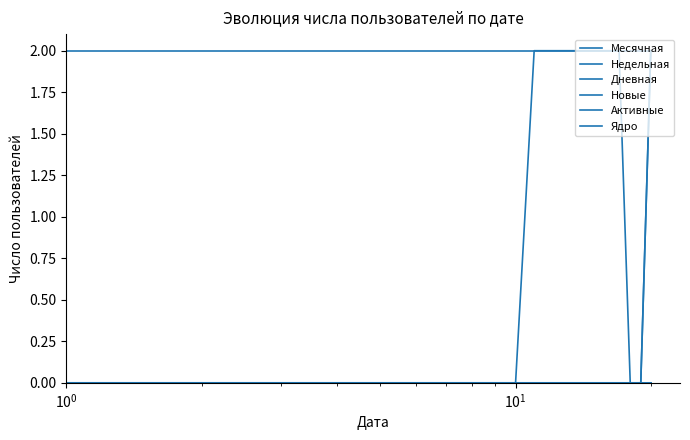

Does the chart have visible grid lines?

No